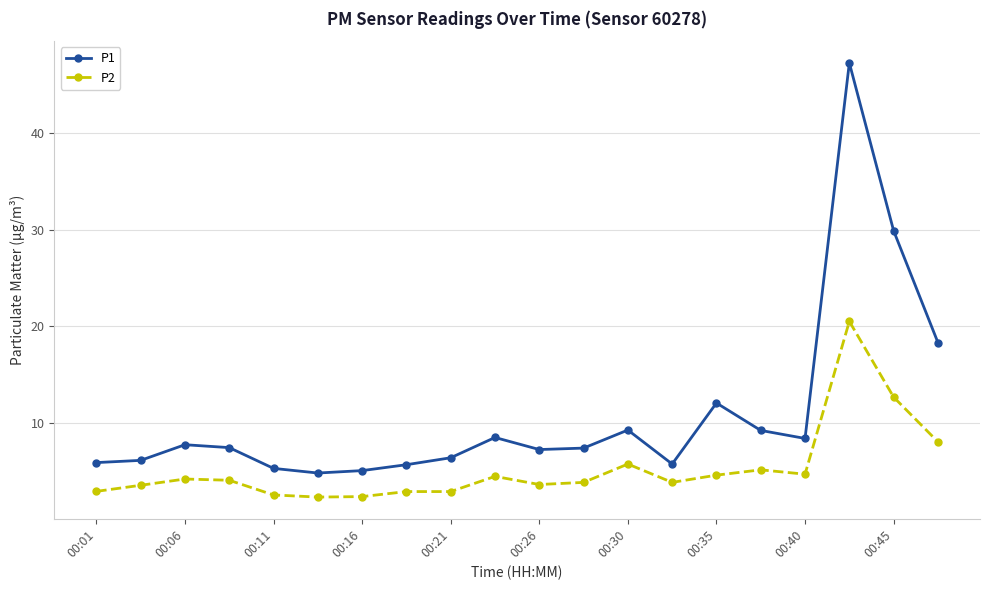

True or false: P2 and P1 cross at least once.

False